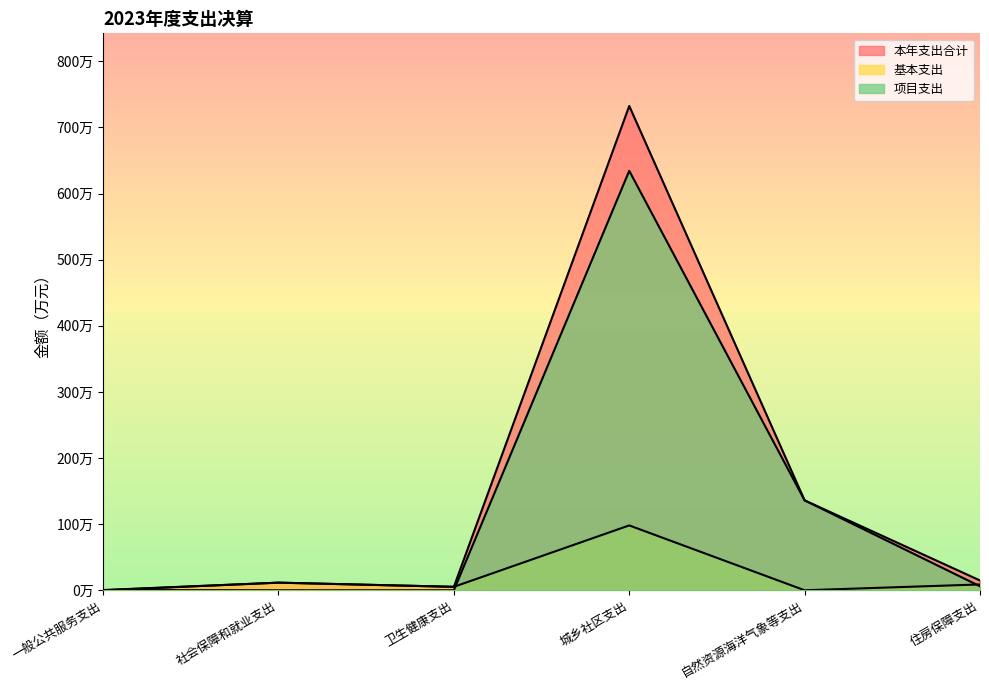

Reading left to right, extract all data points from this chart.

本年支出合计: 一般公共服务支出=0.3	社会保障和就业支出=11.5	卫生健康支出=5.2	城乡社区支出=732.5	自然资源海洋气象等支出=136.0	住房保障支出=14.8
基本支出: 一般公共服务支出=0.0	社会保障和就业支出=11.5	卫生健康支出=5.2	城乡社区支出=98.1	自然资源海洋气象等支出=0.0	住房保障支出=8.8
项目支出: 一般公共服务支出=0.3	社会保障和就业支出=0.0	卫生健康支出=0.0	城乡社区支出=634.4	自然资源海洋气象等支出=136.0	住房保障支出=6.0